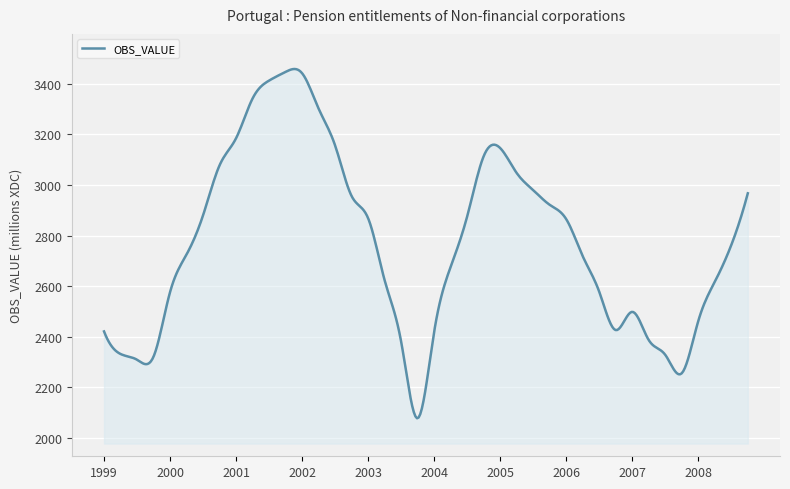

What is the maximum value shown in the chart?

3457.4